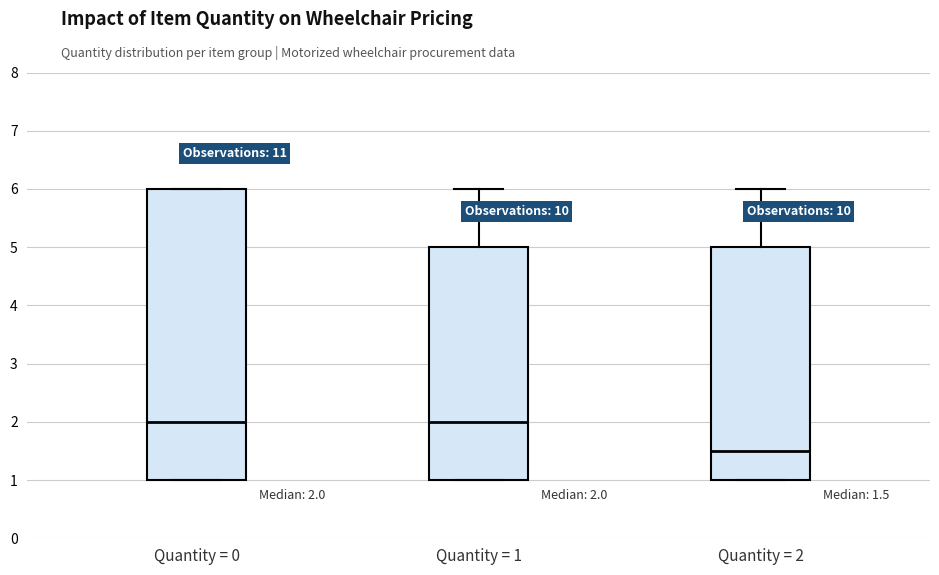

Which box is the tallest, from its lower edge to its upper edge?

Quantity = 0